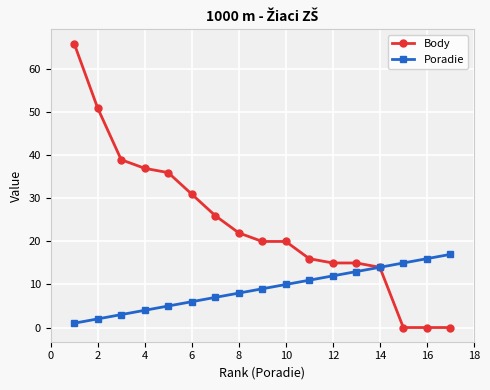

Which series has the widest spread of values?

Body